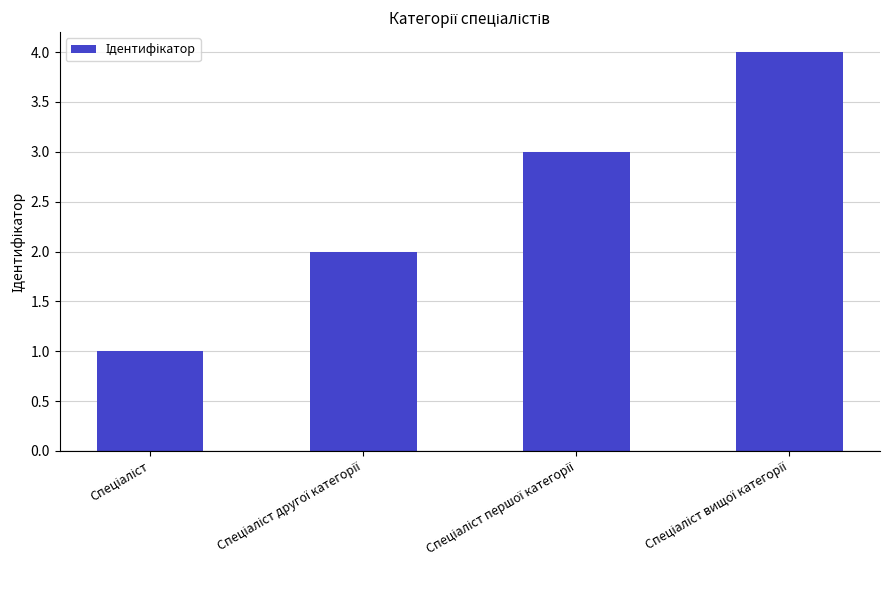

What is the greatest value displayed?

4